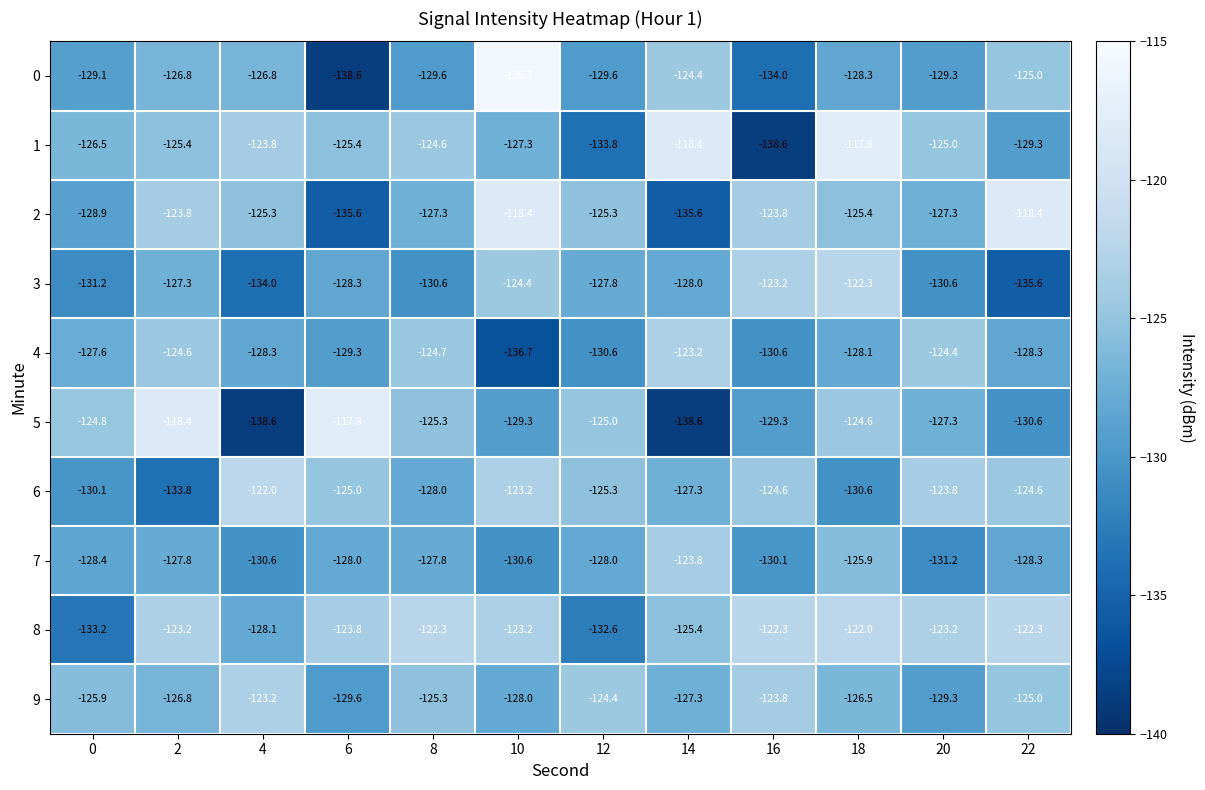

At which category is the sum across all series the highest?

18